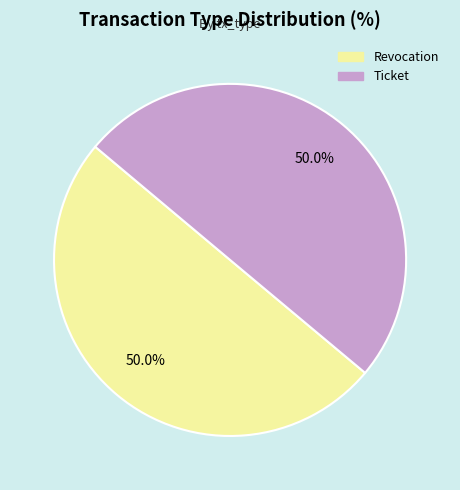

To the nearest percent, what portion does Revocation represent?

50%